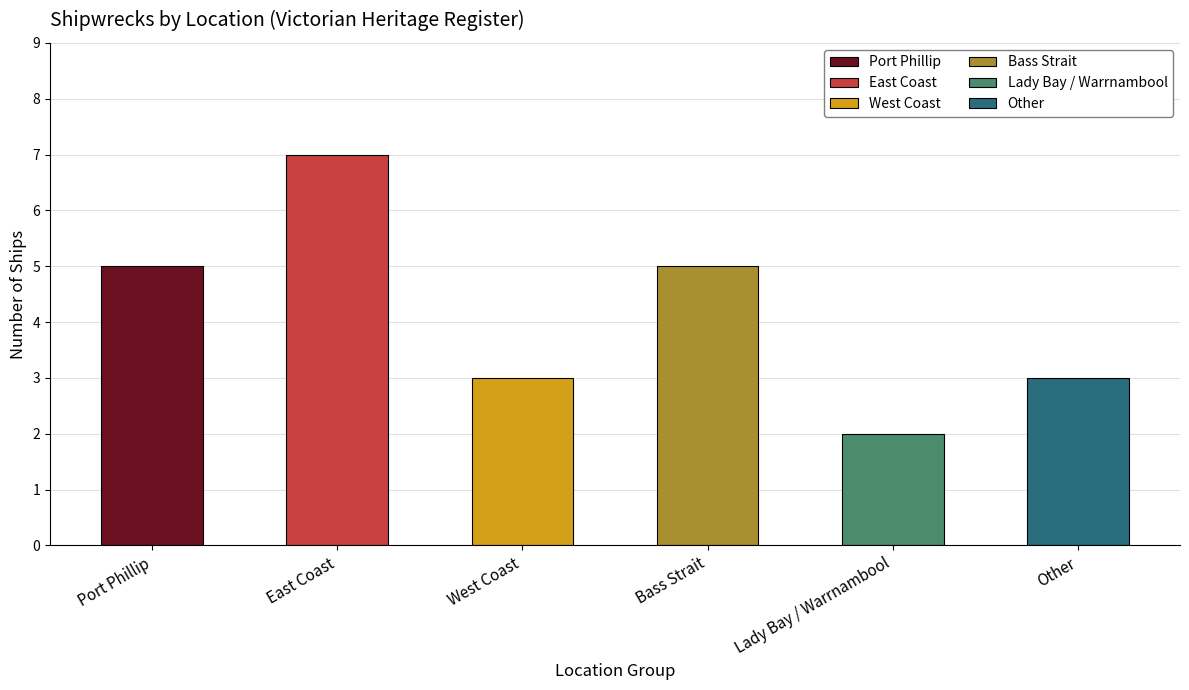

Reading right to left, transcribe all the data shown in this chart.

3	2	5	3	7	5